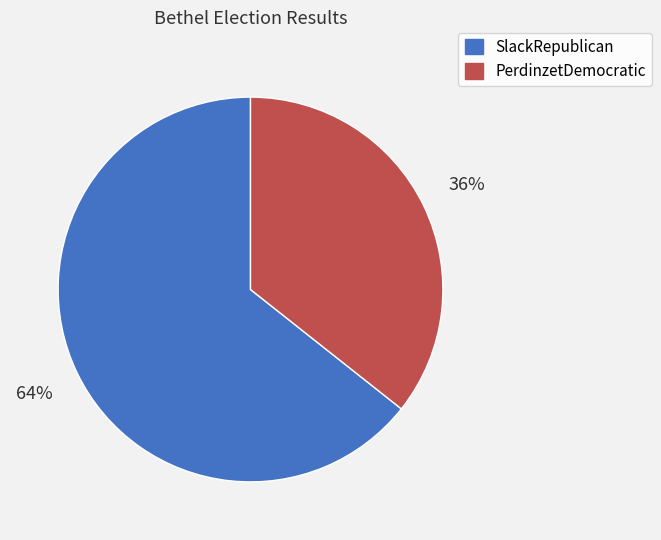

How many slices are in this pie chart?

2